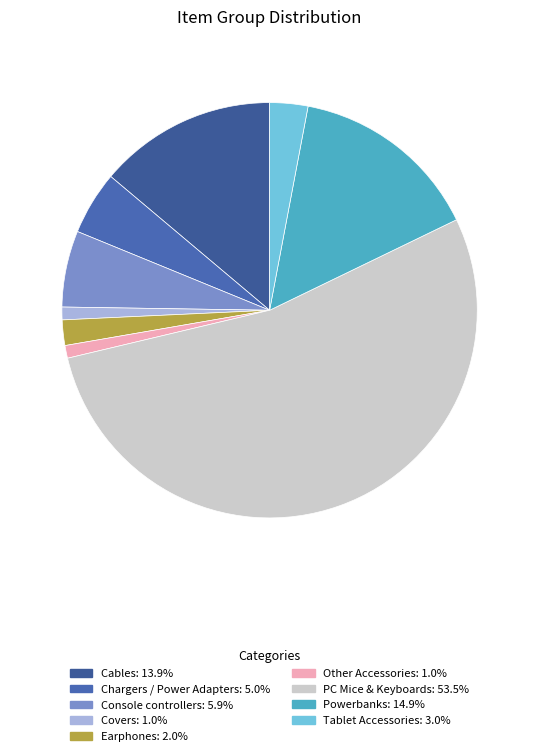

True or false: Tablet Accessories accounts for 16% of the total.

False